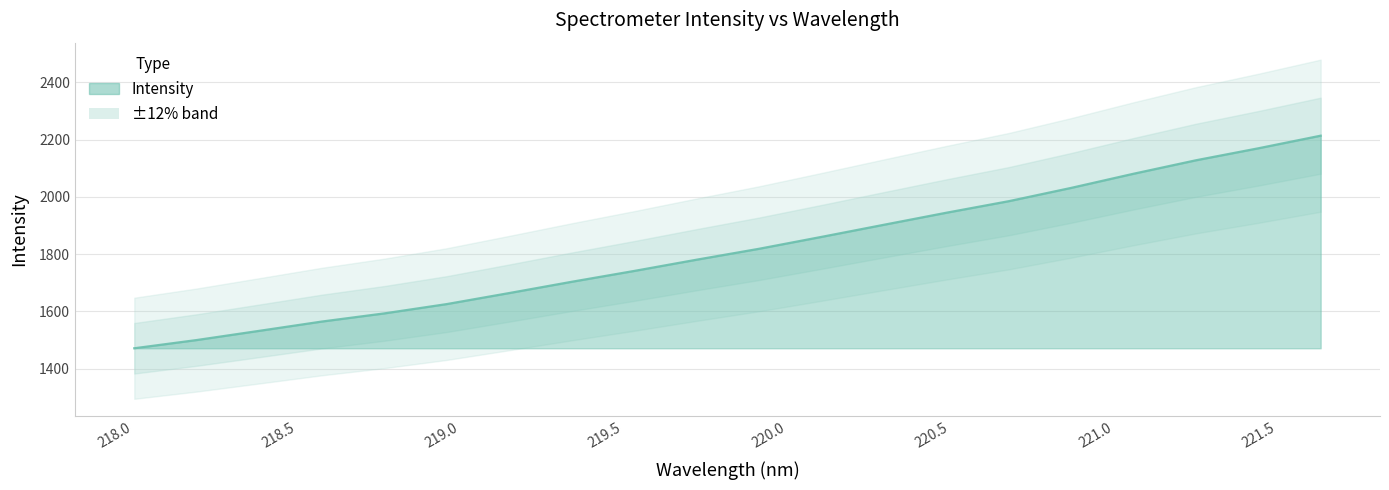

How many categories are shown in the chart?

20